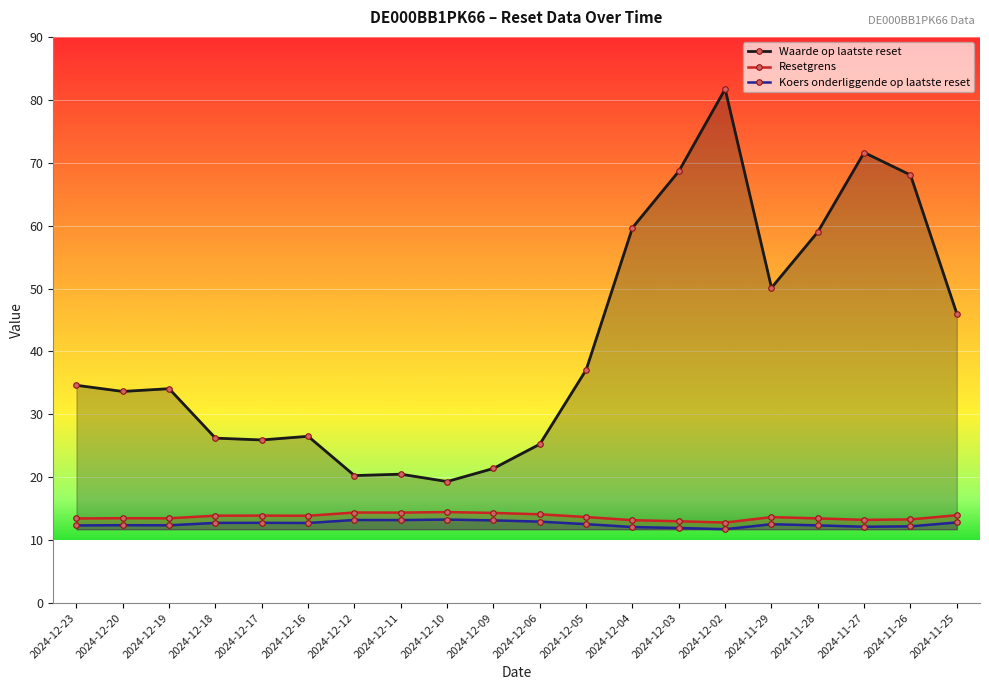

Reading left to right, extract all data points from this chart.

Waarde op laatste reset: 2024-12-23=34.6	2024-12-20=33.6	2024-12-19=34.1	2024-12-18=26.2	2024-12-17=25.9	2024-12-16=26.5	2024-12-12=20.3	2024-12-11=20.5	2024-12-10=19.3	2024-12-09=21.4	2024-12-06=25.3	2024-12-05=37.1	2024-12-04=59.7	2024-12-03=68.6	2024-12-02=81.7	2024-11-29=50.1	2024-11-28=59.0	2024-11-27=71.6	2024-11-26=68.0	2024-11-25=46.0
Resetgrens: 2024-12-23=13.5	2024-12-20=13.5	2024-12-19=13.5	2024-12-18=13.9	2024-12-17=13.9	2024-12-16=13.9	2024-12-12=14.4	2024-12-11=14.4	2024-12-10=14.5	2024-12-09=14.3	2024-12-06=14.1	2024-12-05=13.7	2024-12-04=13.2	2024-12-03=13.0	2024-12-02=12.8	2024-11-29=13.7	2024-11-28=13.5	2024-11-27=13.2	2024-11-26=13.3	2024-11-25=14.0
Koers onderliggende op laatste reset: 2024-12-23=12.3	2024-12-20=12.4	2024-12-19=12.4	2024-12-18=12.7	2024-12-17=12.8	2024-12-16=12.7	2024-12-12=13.2	2024-12-11=13.2	2024-12-10=13.3	2024-12-09=13.1	2024-12-06=12.9	2024-12-05=12.5	2024-12-04=12.1	2024-12-03=11.9	2024-12-02=11.7	2024-11-29=12.5	2024-11-28=12.3	2024-11-27=12.1	2024-11-26=12.2	2024-11-25=12.8